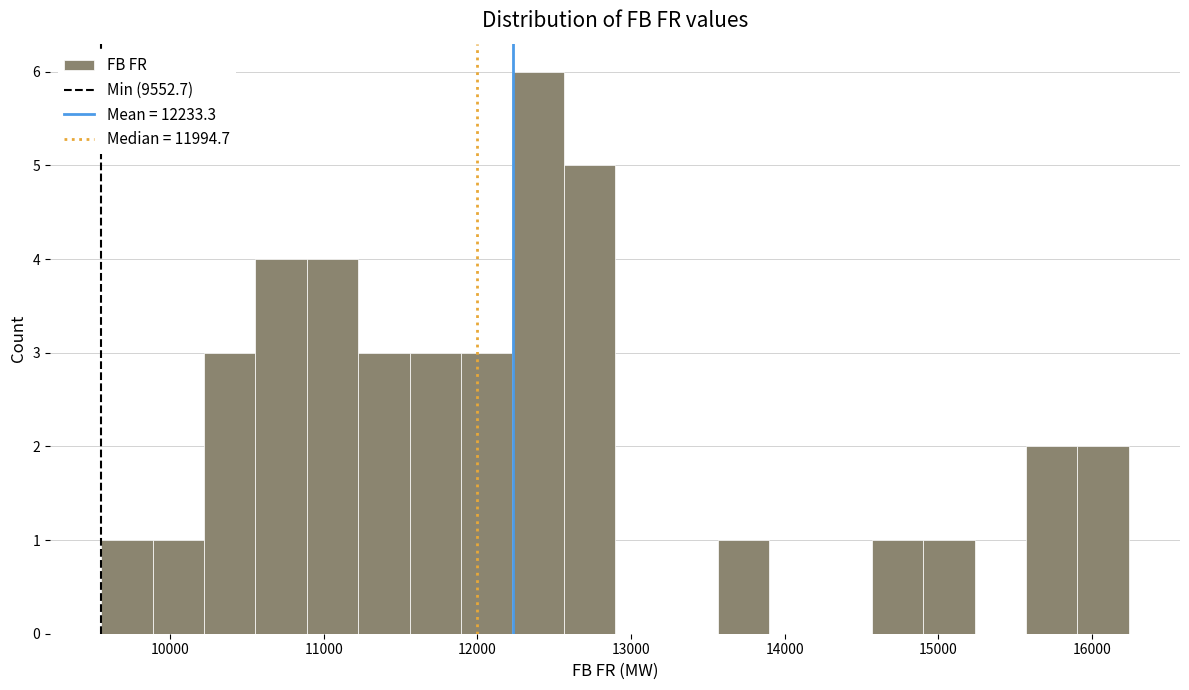

Read against the x-axis, roughly where is the centre of the tallest bar?

12400